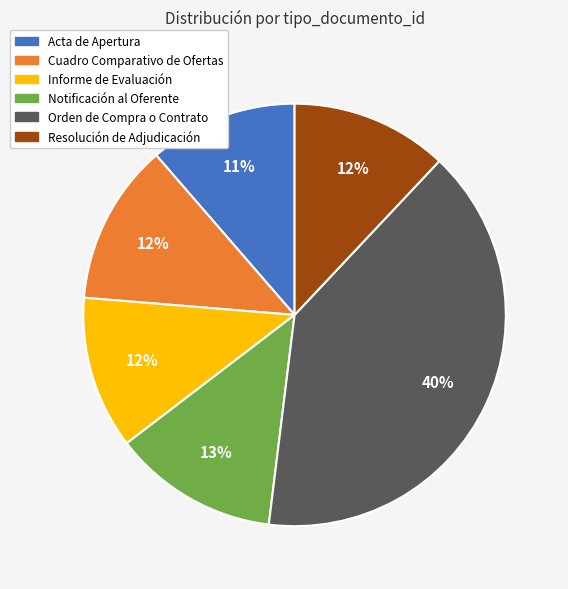

How many slices are in this pie chart?

6